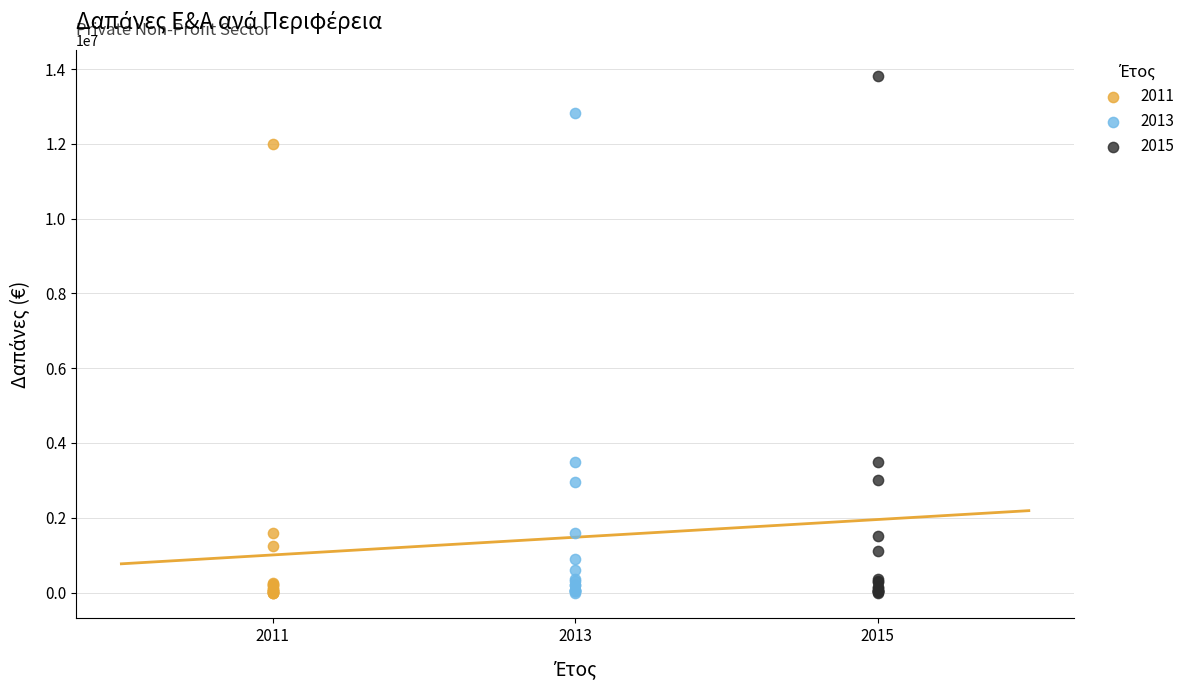

Which series reaches the maximum Y coordinate?

2015